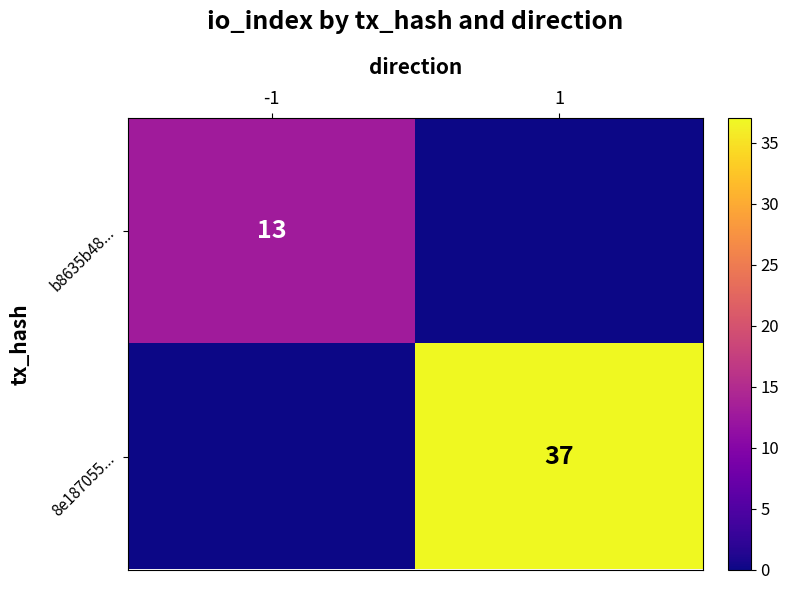

Is the value of 8e187055... at 1 greater than the value of b8635b48... at -1?

Yes